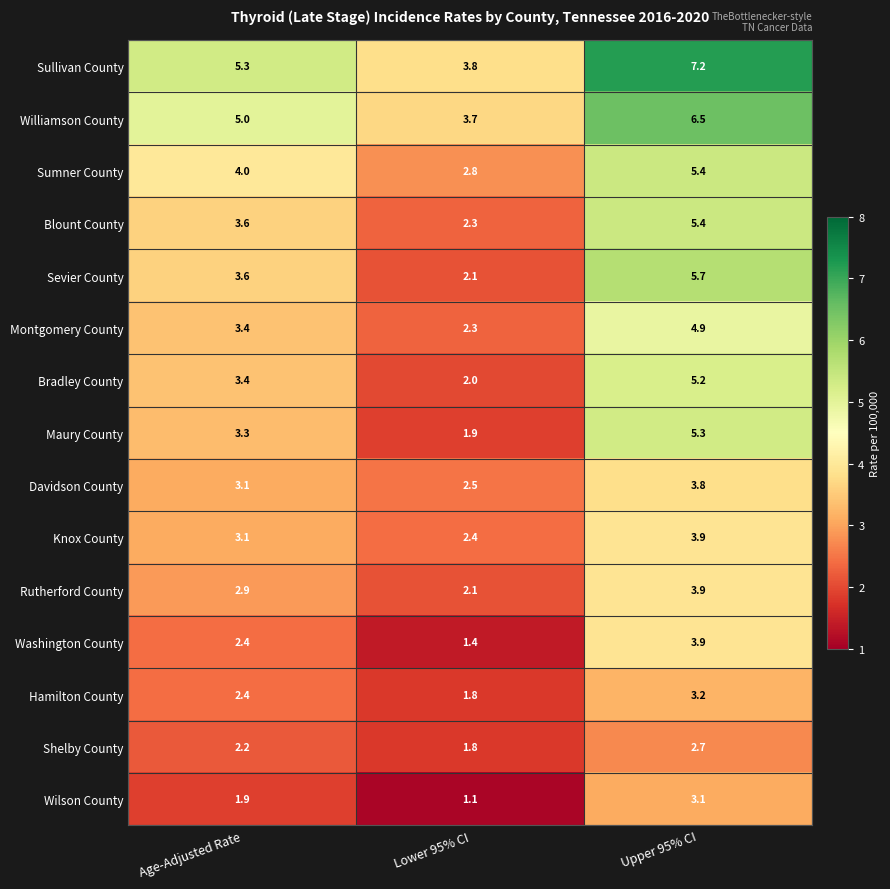

List the labels in order of Rutherford County value, largest first.

Upper 95% CI, Age-Adjusted Rate, Lower 95% CI